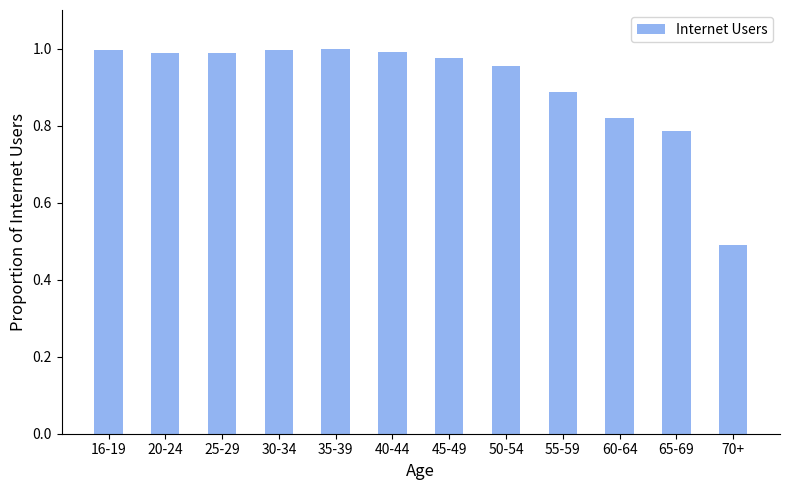

What position from the right is 35-39?

8